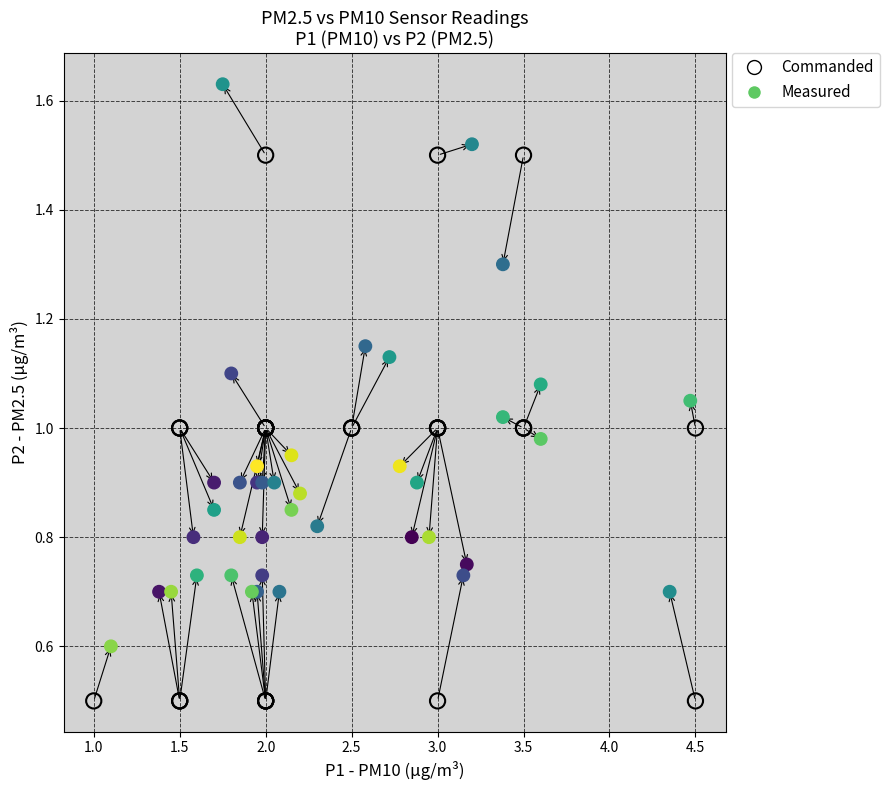

Which series contains the lowest Y value?

Commanded